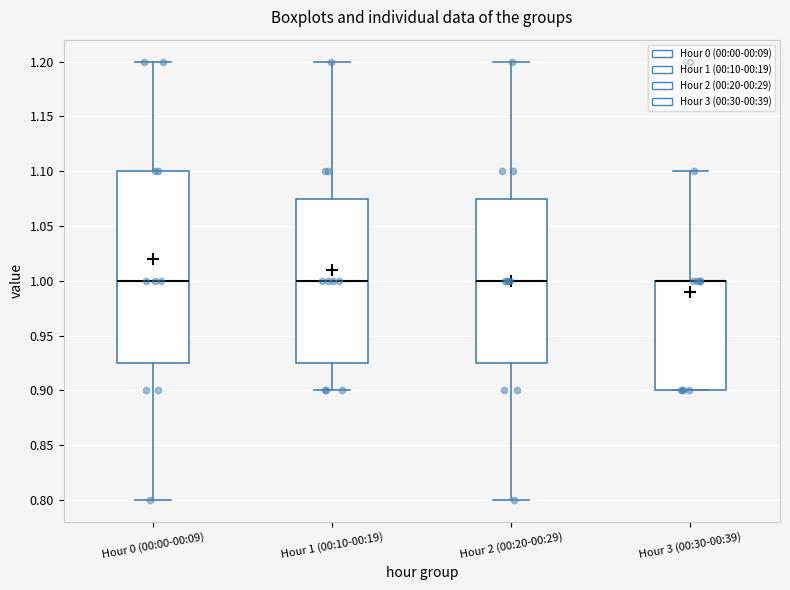

Which box is the tallest, from its lower edge to its upper edge?

Hour 0 (00:00-00:09)